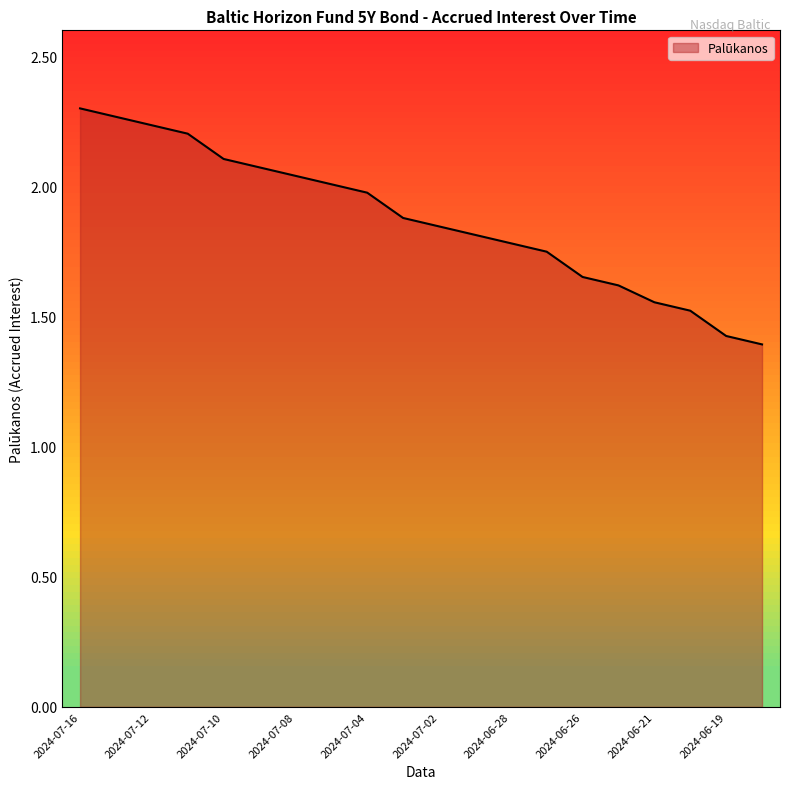

The chart shows a value of 0.5 at 2024-07-03. True or false?

False